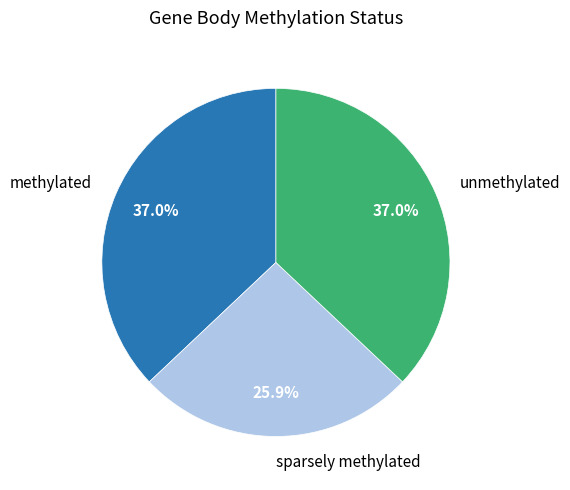

Which has a higher value, methylated or sparsely methylated?

methylated